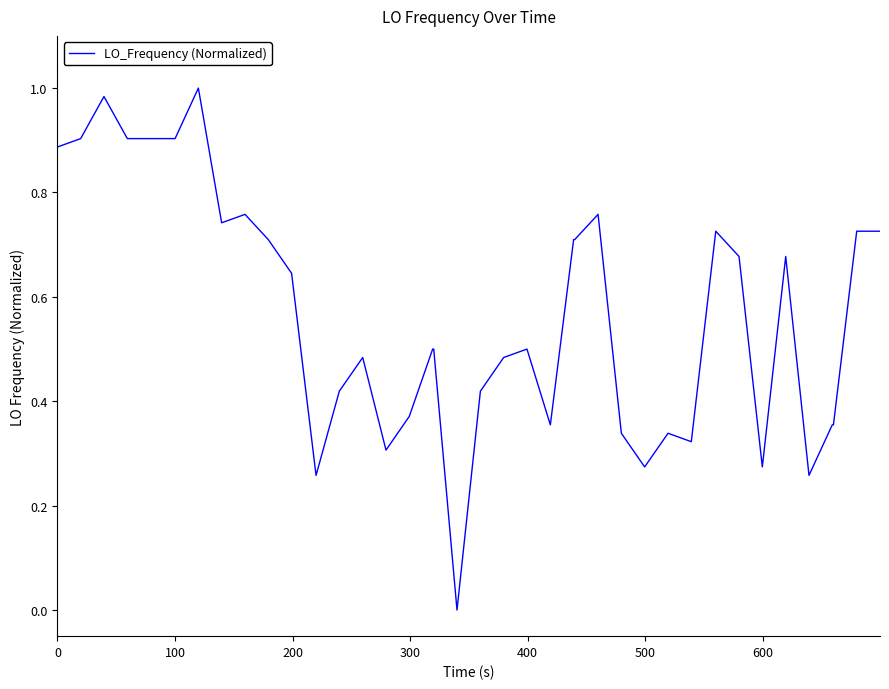

How many lines are shown in the chart?

1